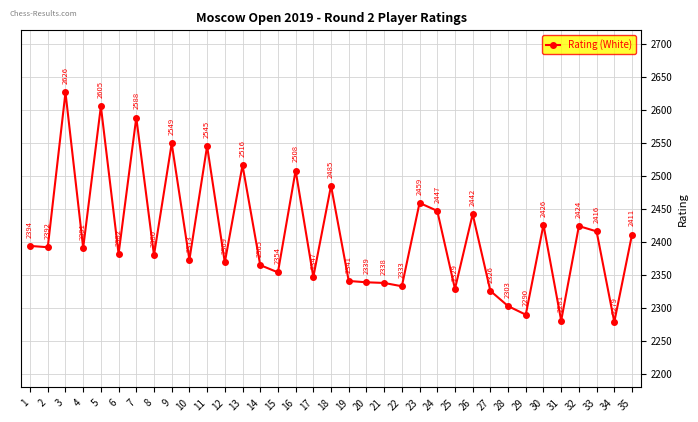

What is the sum of the values at 23 and 12?

4828